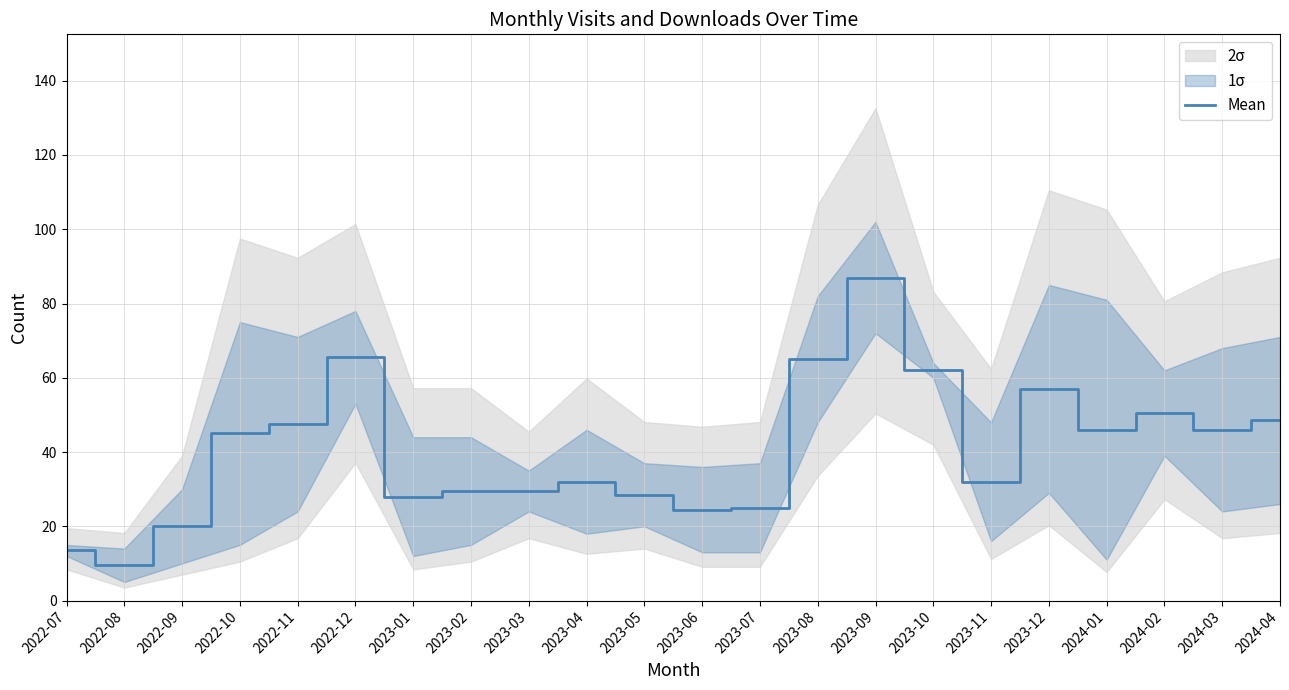

What is the change in value from 2022-10 to 2023-10?

+17.0